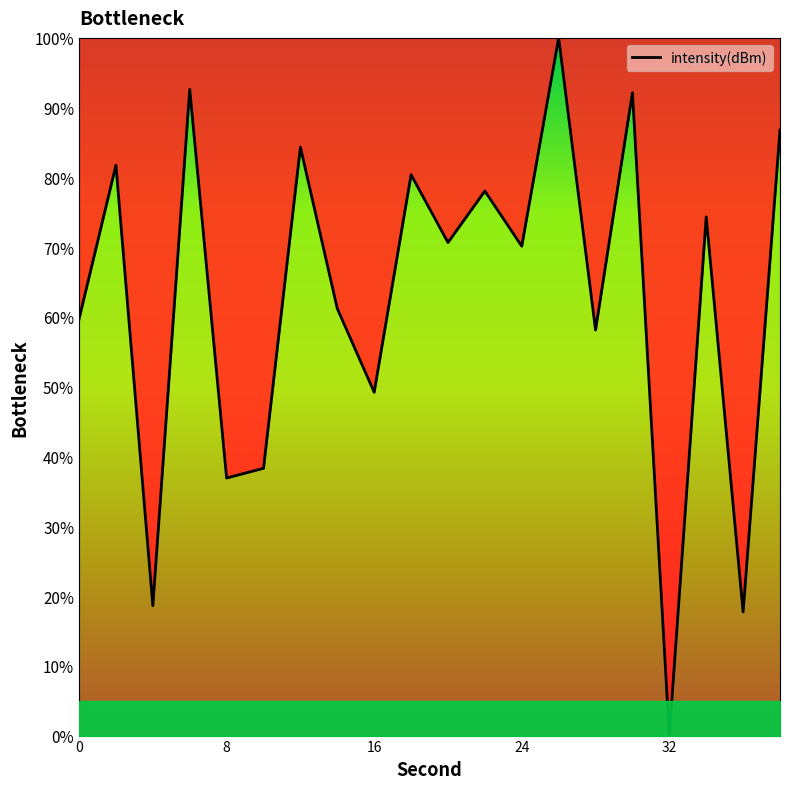

What is the difference between the maximum and minimum values?

100.0